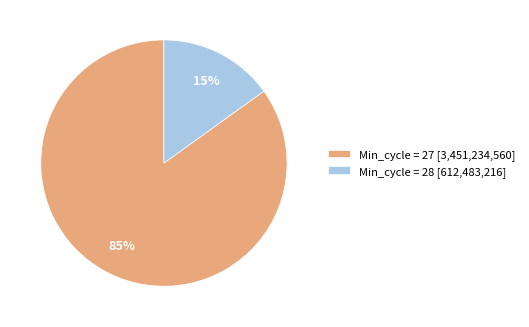

Do Min_cycle = 27 [3,451,234,560] and Min_cycle = 28 [612,483,216] together represent more than half of the pie?

Yes